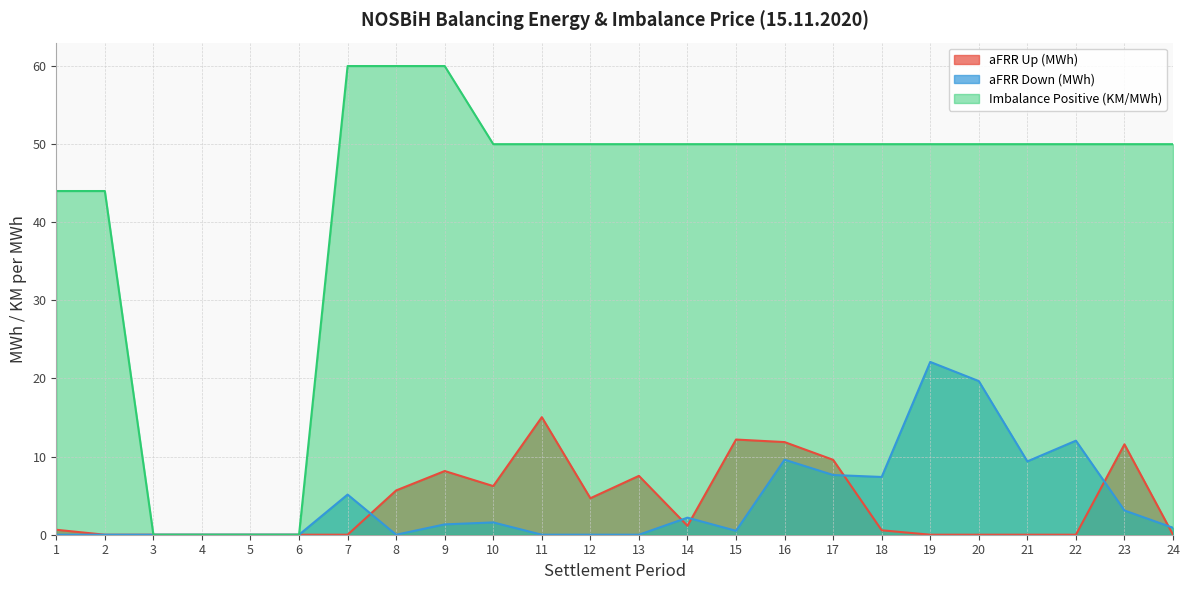

At which category does aFRR Up (MWh) reach its first local valley?

10